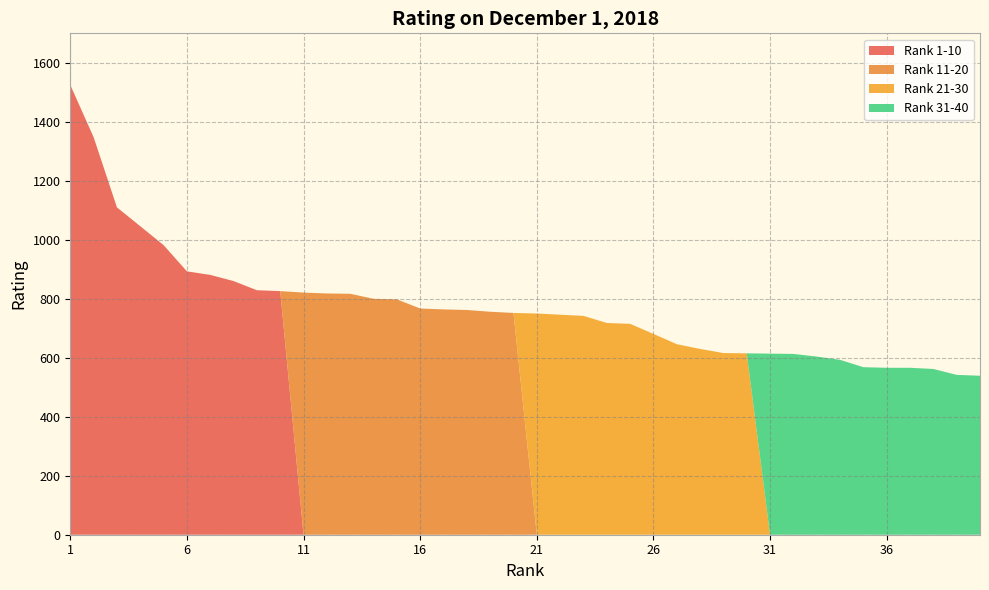

Reading right to left, list all the values displayed in this chart.

Rank 1-10: 826	829	860	881	893	982	1046	1110	1348	1525
Rank 11-20: 752	756	762	764	767	798	800	817	818	821
Rank 21-30: 615	616	630	646	681	715	718	742	746	750
Rank 31-40: 539	542	562	566	566	568	593	604	613	614